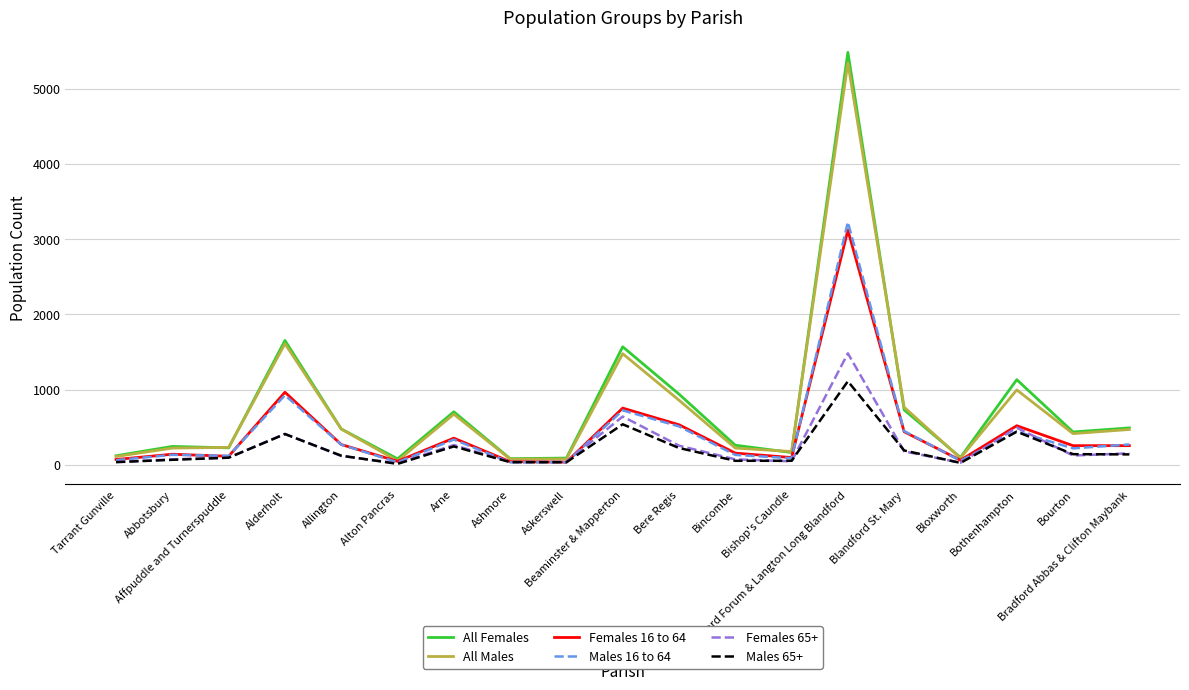

Is the value of Males 16 to 64 at Bourton greater than the value of Females 65+ at Bourton?

Yes